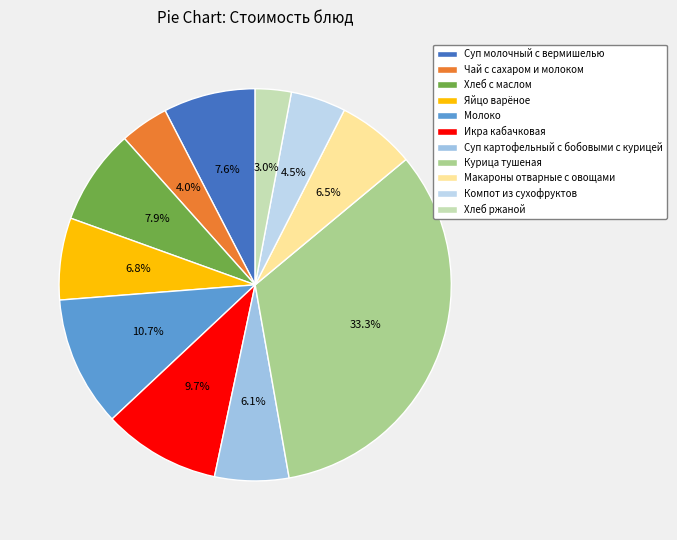

Is it true that Икра кабачковая is 10% of the pie?

True